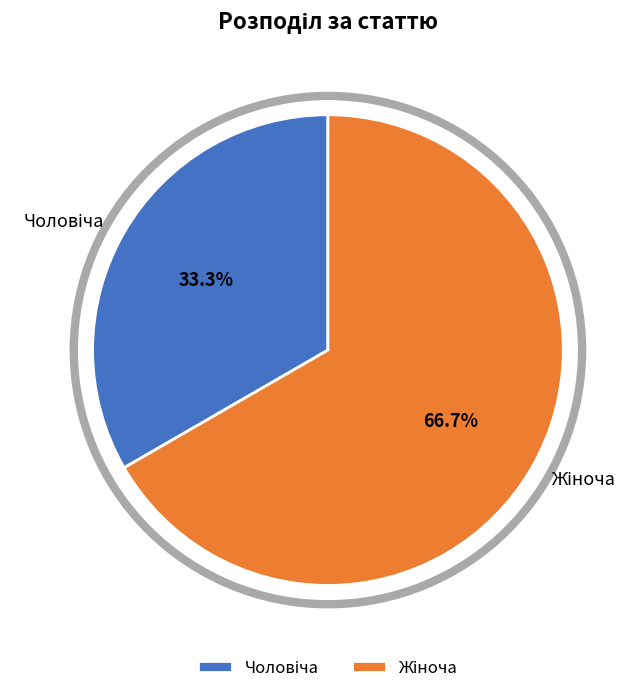

Does any single category account for the majority?

Yes